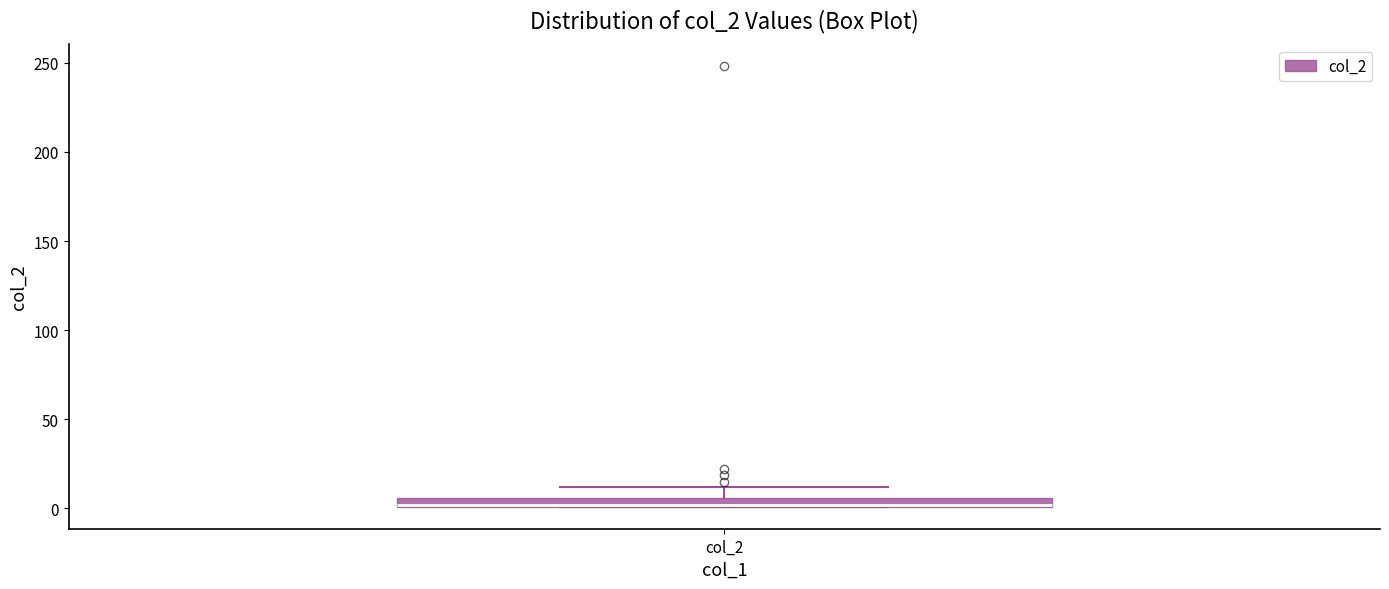

Where is the lower edge of the box for col_2 on the y-axis? The values are not printed on the chart, so give them approximately, as read against the axis.

0